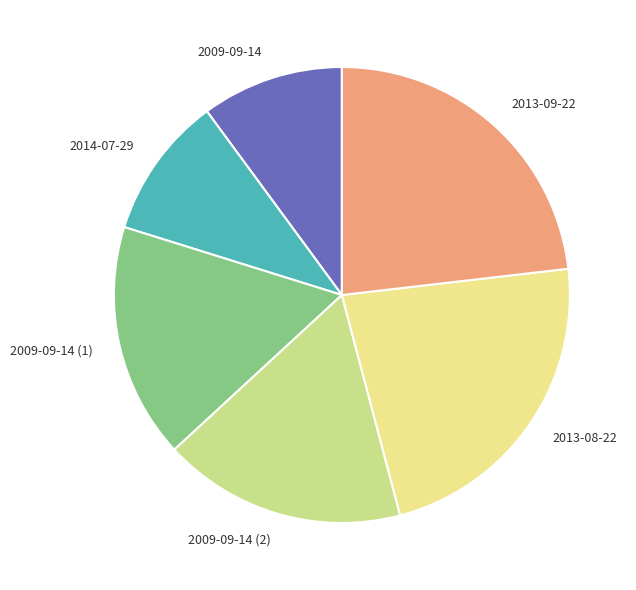

Is there a majority slice in this chart?

No